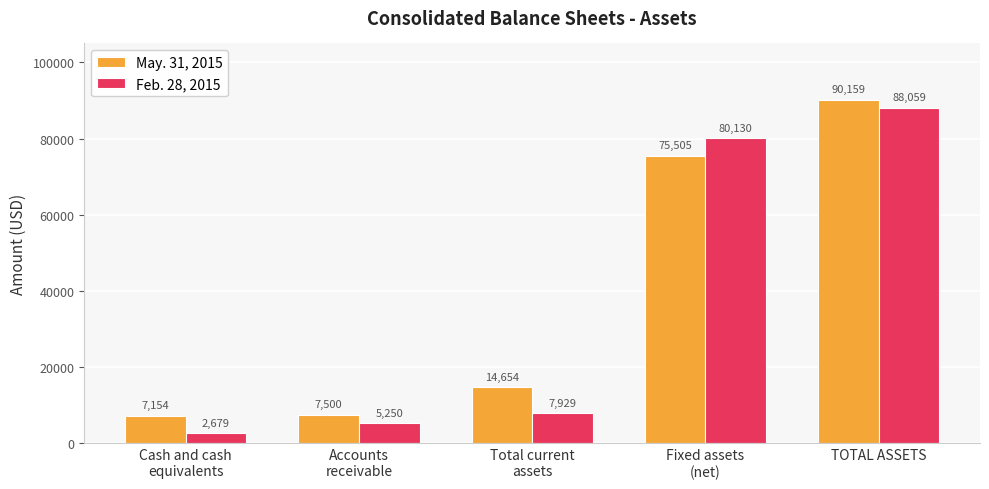

How many bars are there in total?

10